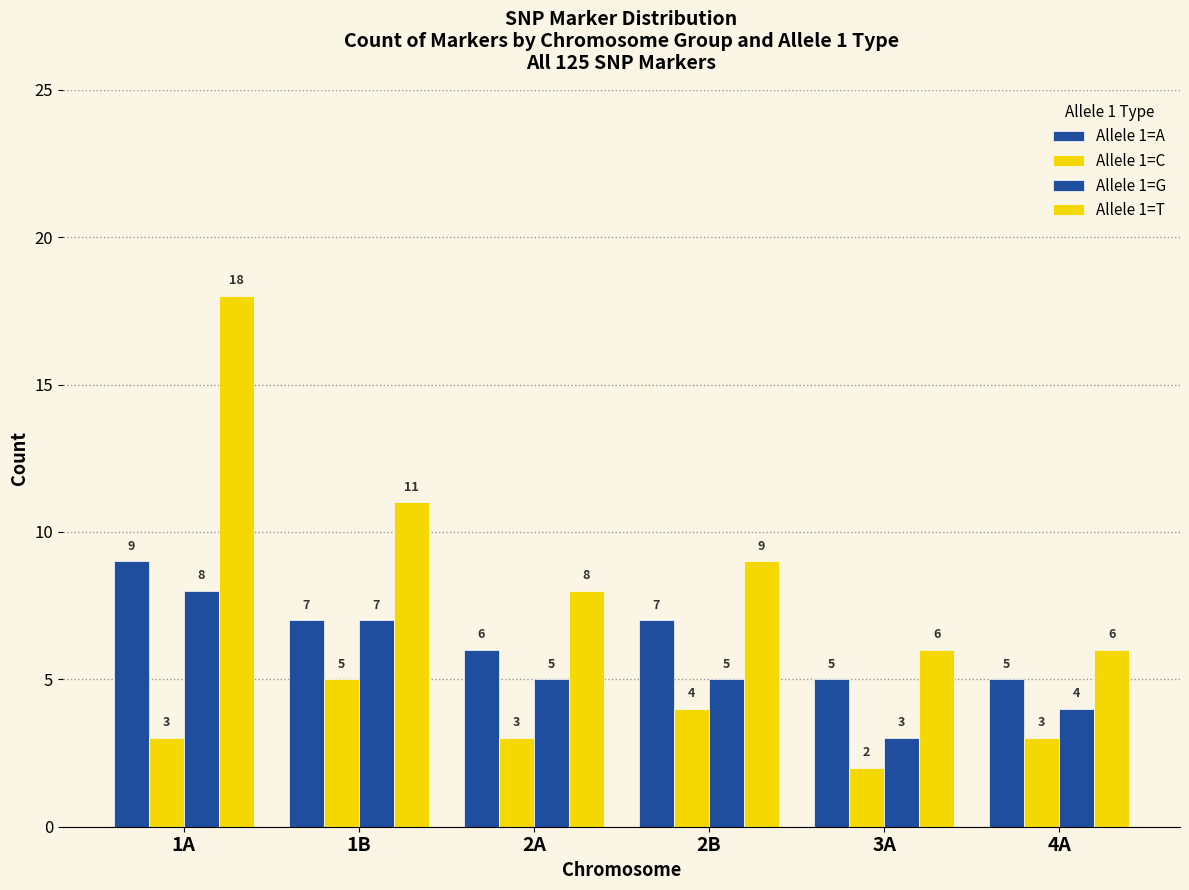

The Allele 1=C series shows 1 at 4A. True or false?

False